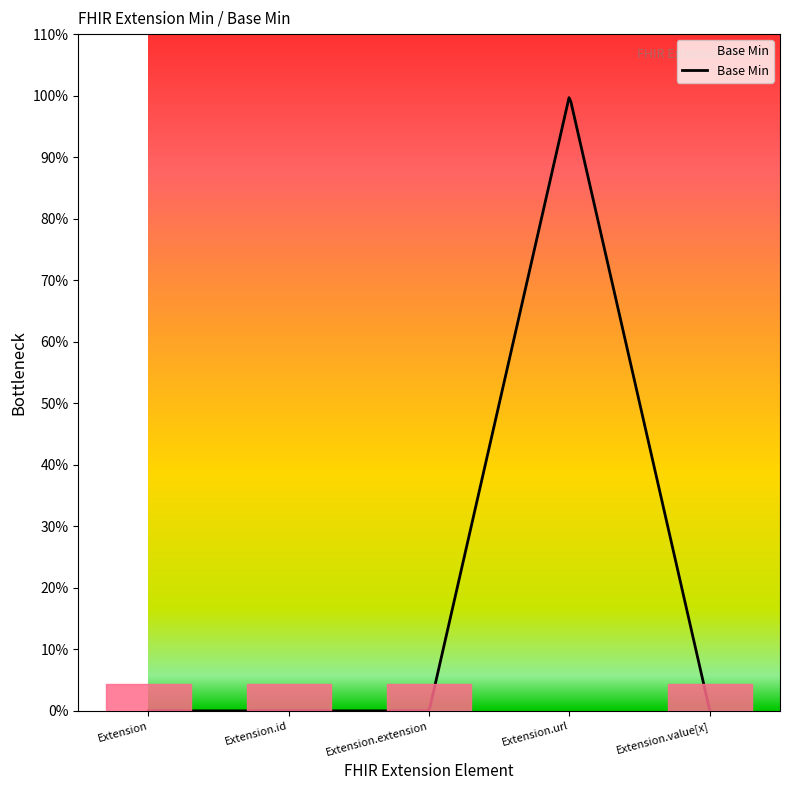

Is this an area chart (filled region under the line)?

Yes